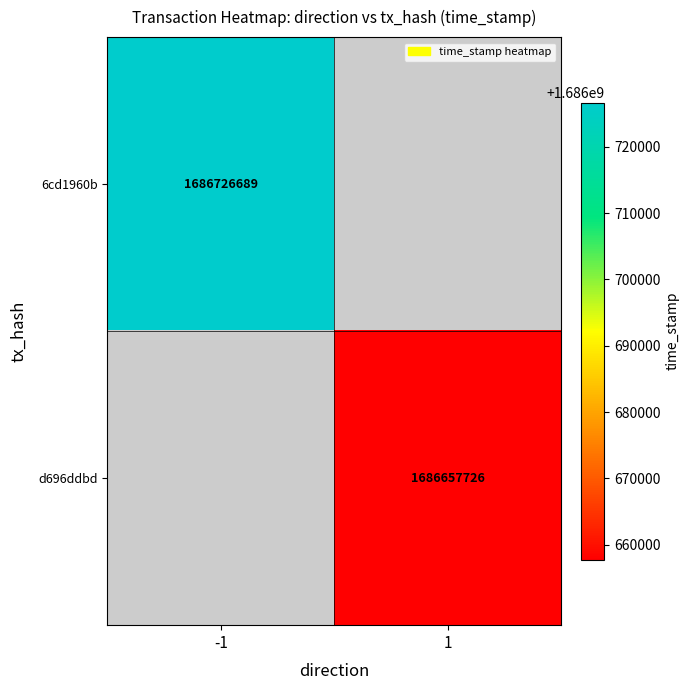

The d696ddbd series shows 2556652765 at 1. True or false?

False